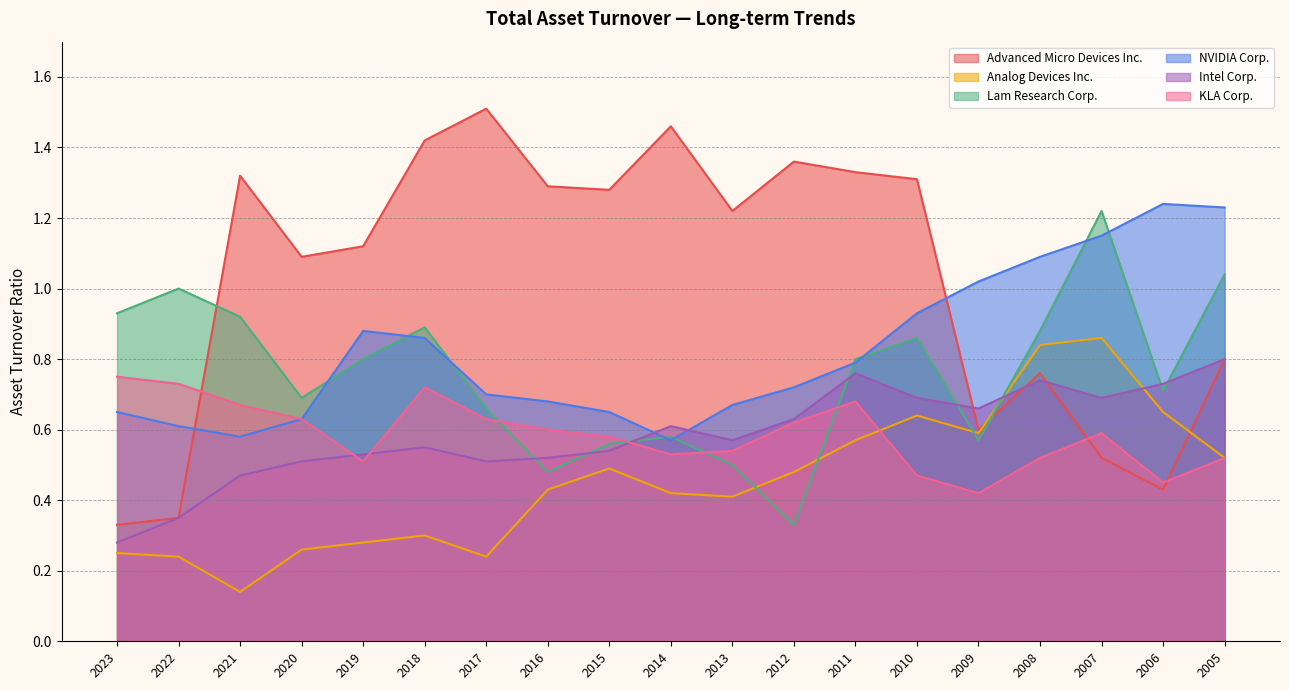

Where do Analog Devices Inc. and KLA Corp. first cross each other?

2011 and 2010